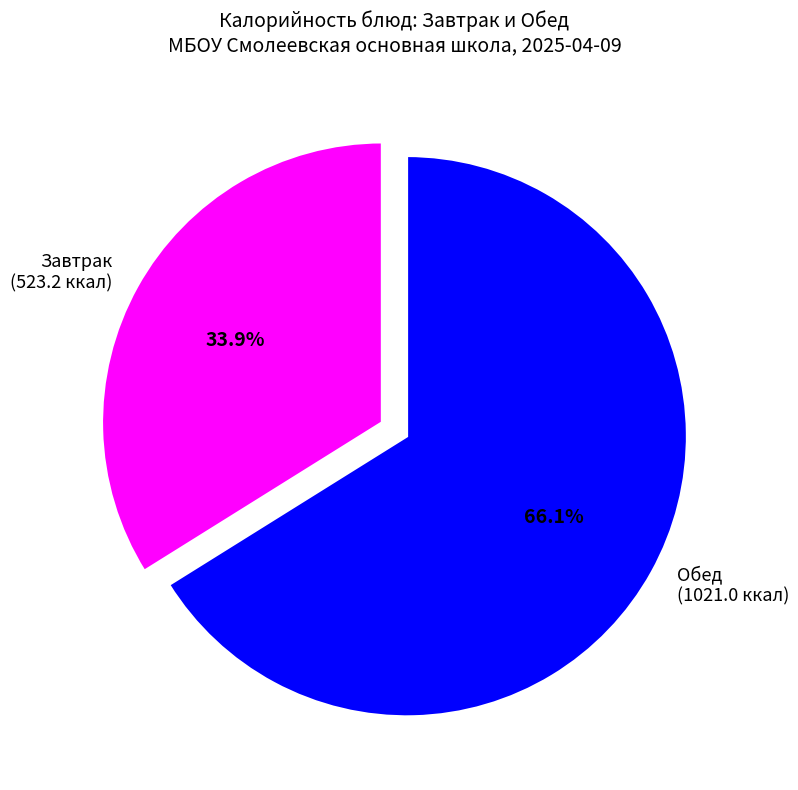

What is the total percentage of Обед (1021.0 ккал) and Завтрак (523.2 ккал)?

100.0%